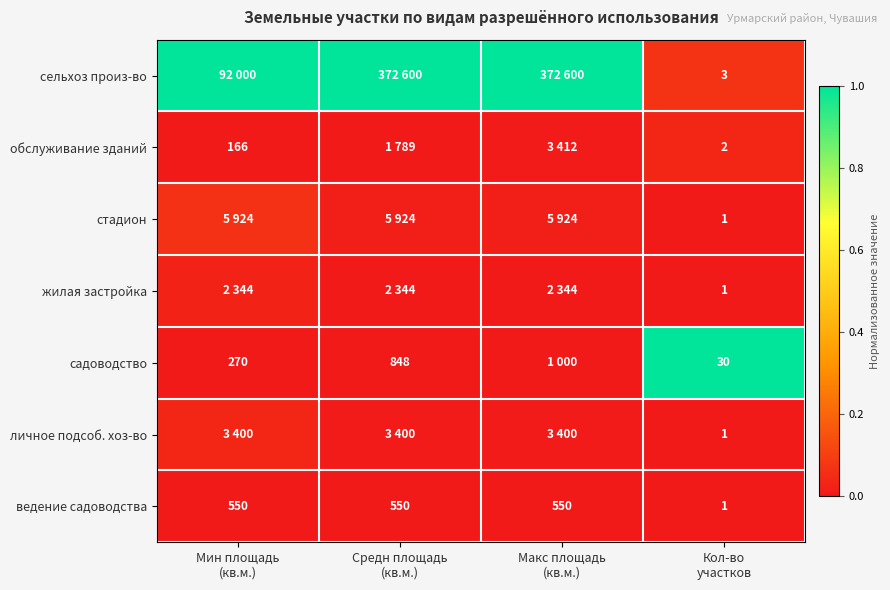

Is it true that сельхоз произ-во equals 0.6 at Мин площадь (кв.м.)?

False